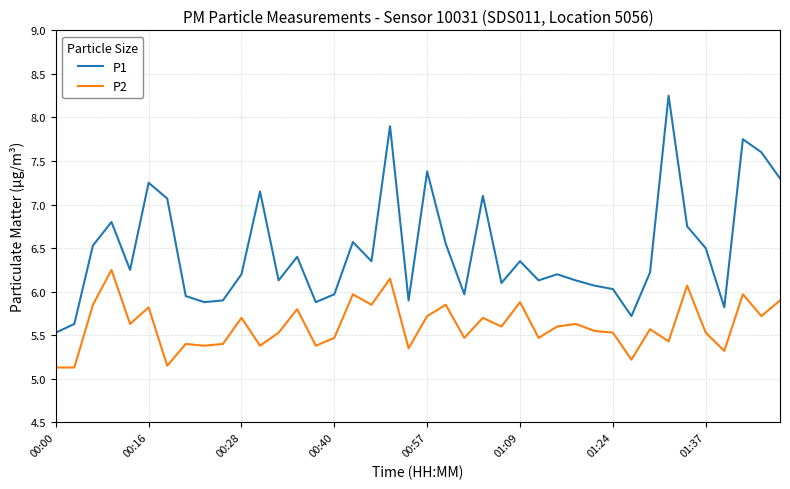

True or false: P2 and P1 intersect in this chart.

False